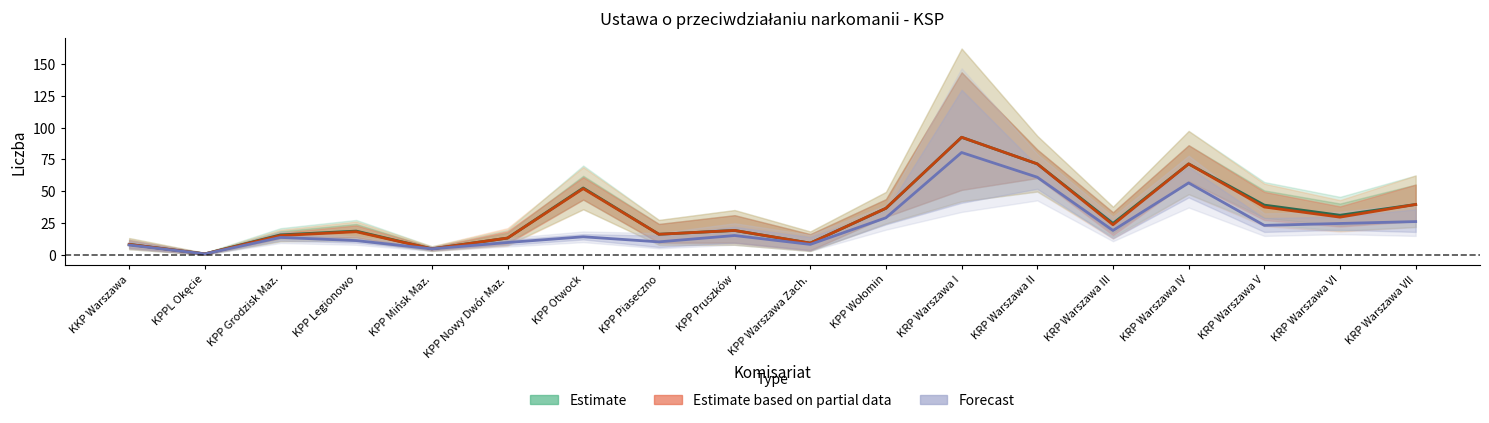

List the labels in order of Estimate (stwierdzone) value, largest first.

KRP Warszawa I, KRP Warszawa II, KRP Warszawa IV, KPP Otwock, KRP Warszawa VII, KRP Warszawa V, KPP Wołomin, KRP Warszawa VI, KRP Warszawa III, KPP Pruszków, KPP Legionowo, KPP Piaseczno, KPP Grodzisk Maz., KPP Nowy Dwór Maz., KPP Warszawa Zach., KKP Warszawa, KPP Mińsk Maz., KPPL Okęcie